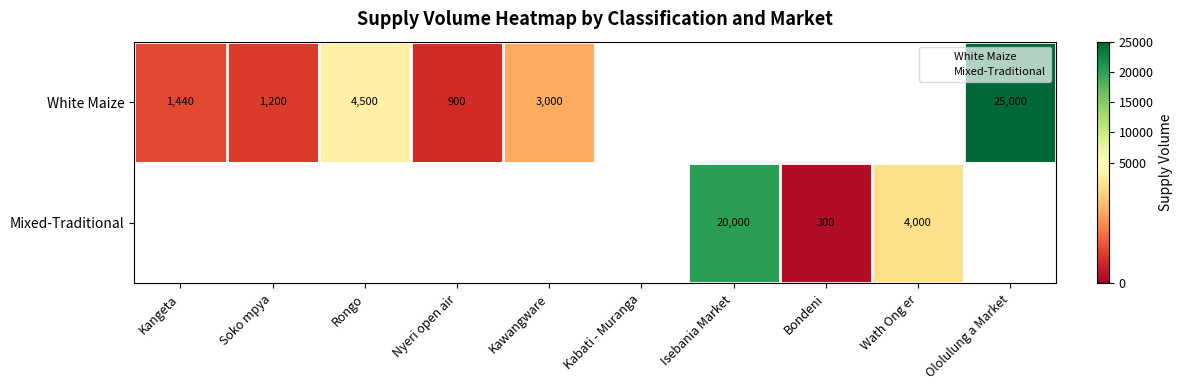

The value of White Maize at Kawangware is 3000.0. True or false?

True